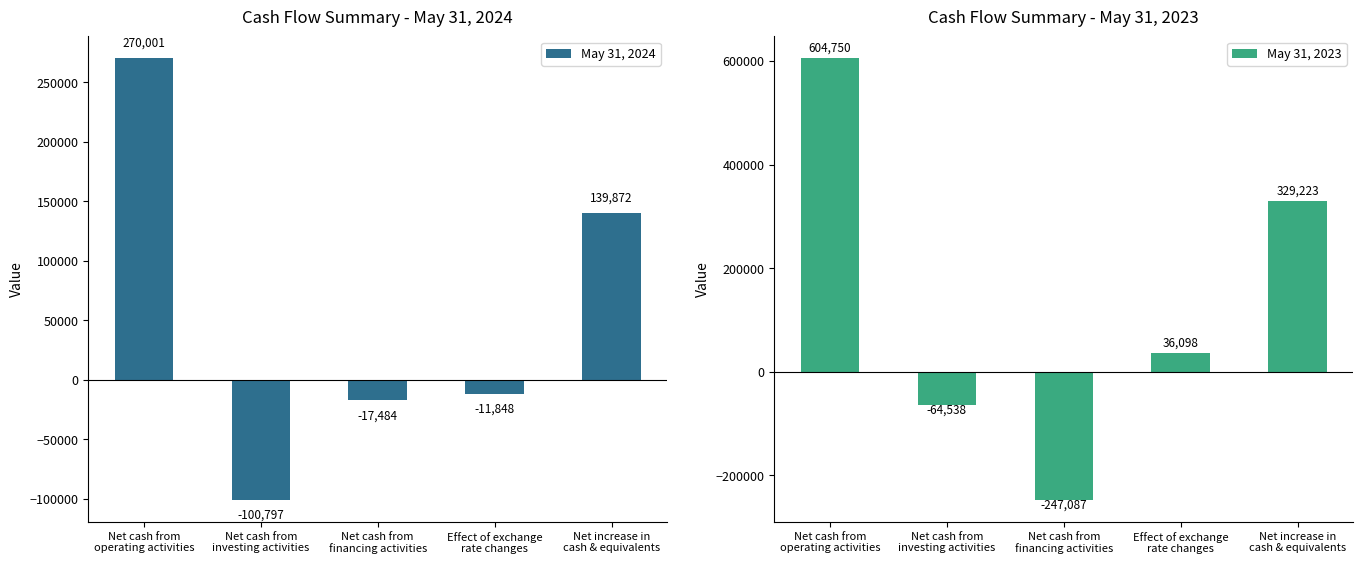

What are all the series names shown in the legend?

May 31, 2024, May 31, 2023